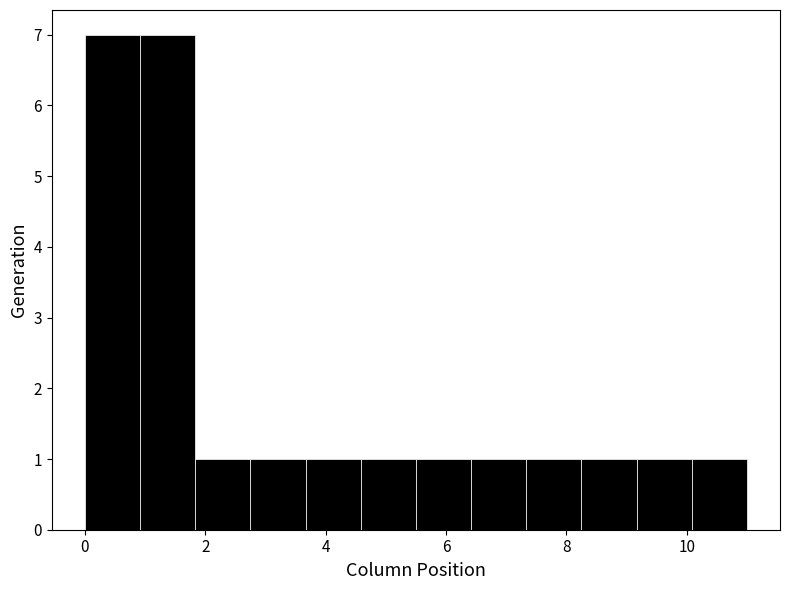

Reading left to right, list every bar in this chart as the range it spans on the x-axis followed by its height. Neither the bar edges nor the heights are printed on the chart, so give them approximately, as read against the axes.

0.0 to 1.0: 7
1.0 to 1.8: 7
1.8 to 2.8: 1
2.8 to 3.6: 1
3.6 to 4.6: 1
4.6 to 5.6: 1
5.6 to 6.4: 1
6.4 to 7.4: 1
7.4 to 8.2: 1
8.2 to 9.2: 1
9.2 to 10.0: 1
10.0 to 11.0: 1